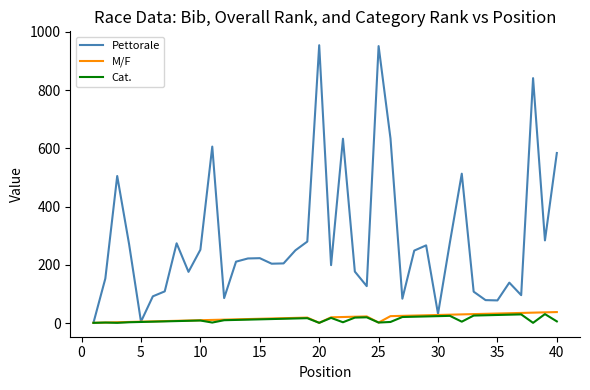

Which series has the largest range (max minus min)?

Pettorale